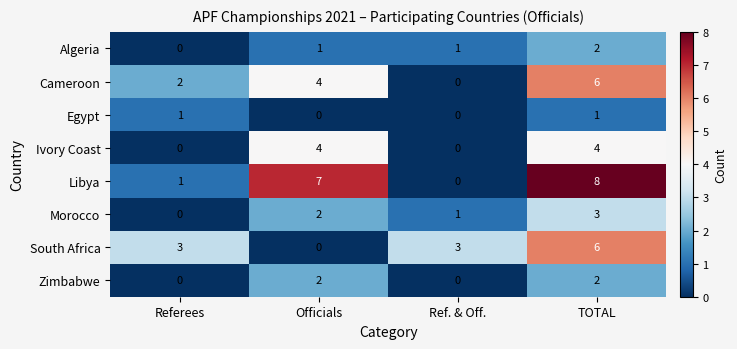

At which label does South Africa reach its minimum?

Officials